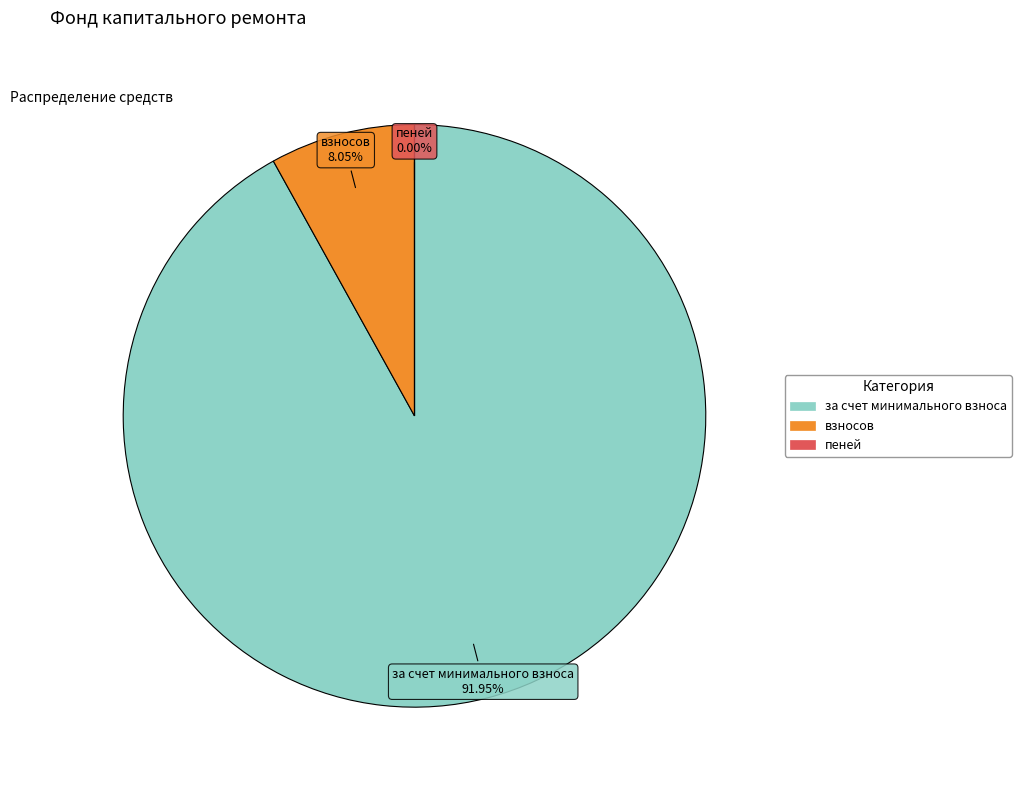

Which slice is the largest?

за счет минимального взноса